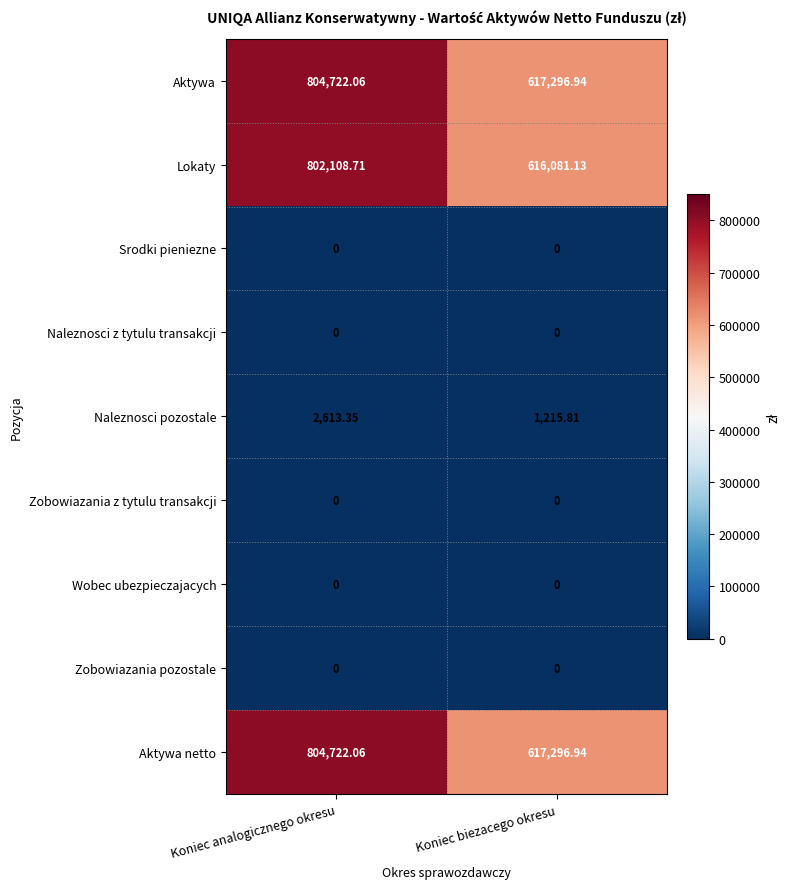

Where is Aktywa netto nearest to the value 711009?

Koniec biezacego okresu